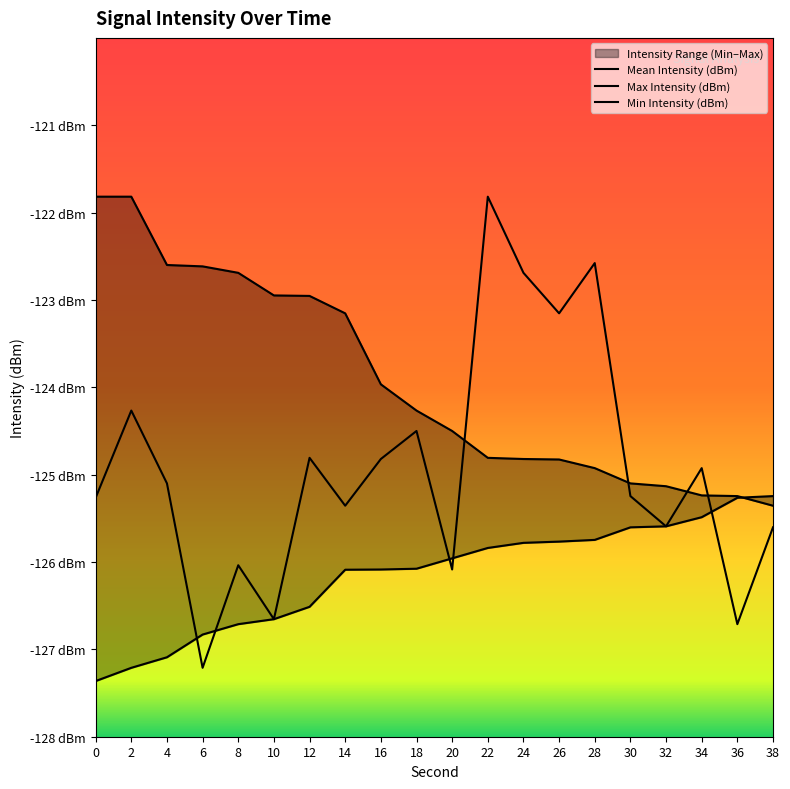

What is the sum of all Min Intensity (dBm) values?

-2522.9